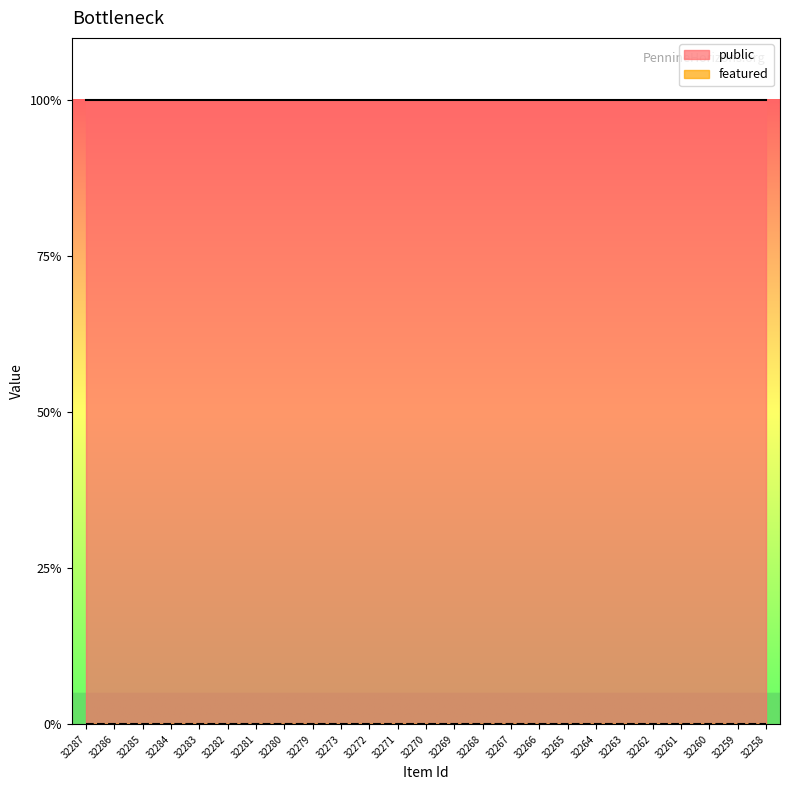

Reading left to right, extract all data points from this chart.

public: 1	1	1	1	1	1	1	1	1	1	1	1	1	1	1	1	1	1	1	1	1	1	1	1	1
featured: 0	0	0	0	0	0	0	0	0	0	0	0	0	0	0	0	0	0	0	0	0	0	0	0	0